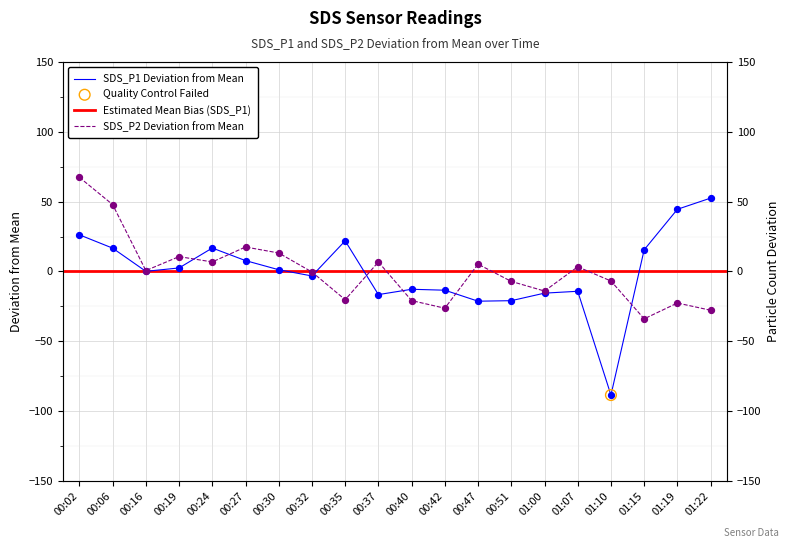

At how many categories does at least one series exceed 28?

4